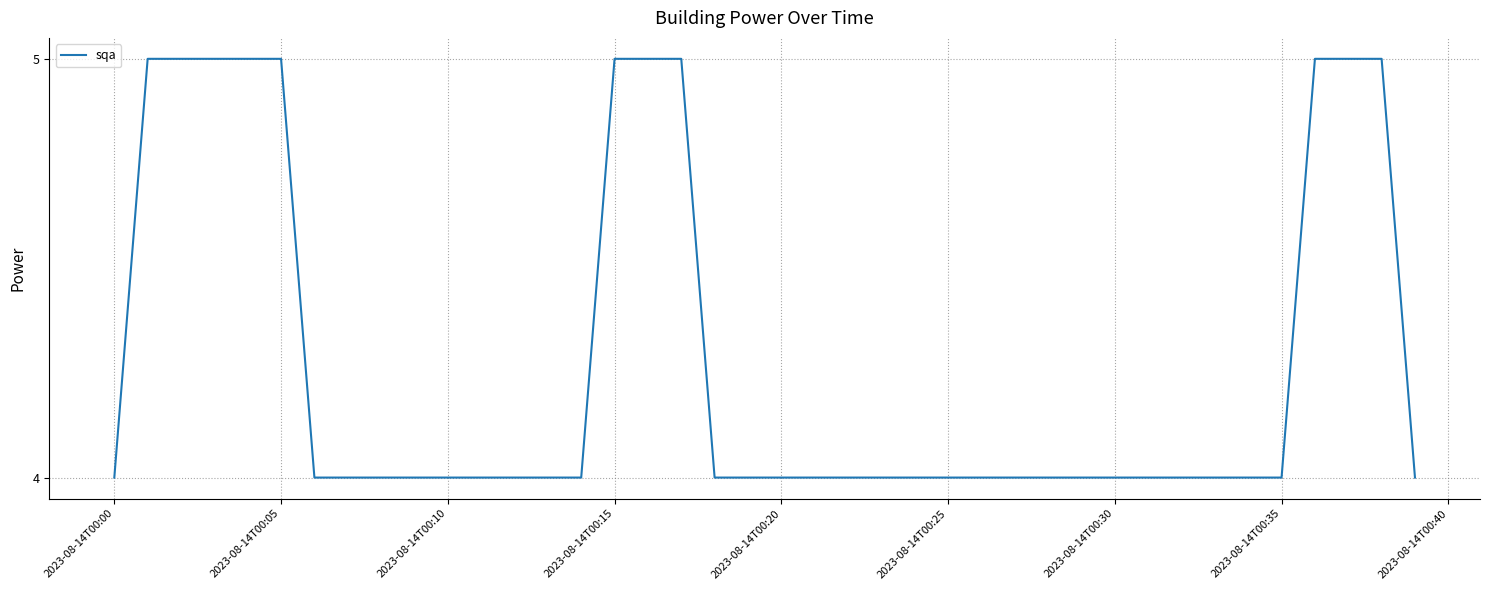

What is the maximum value shown in the chart?

5